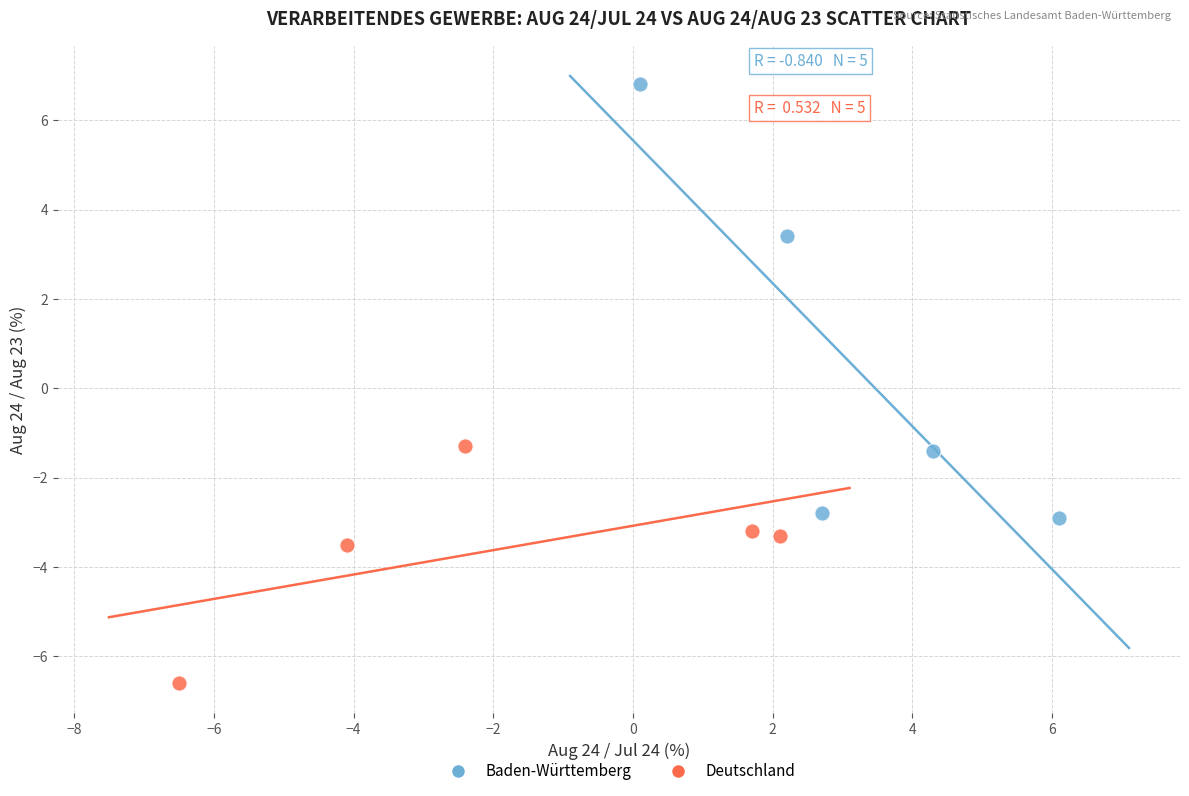

Which series reaches the maximum Y coordinate?

Baden-Württemberg